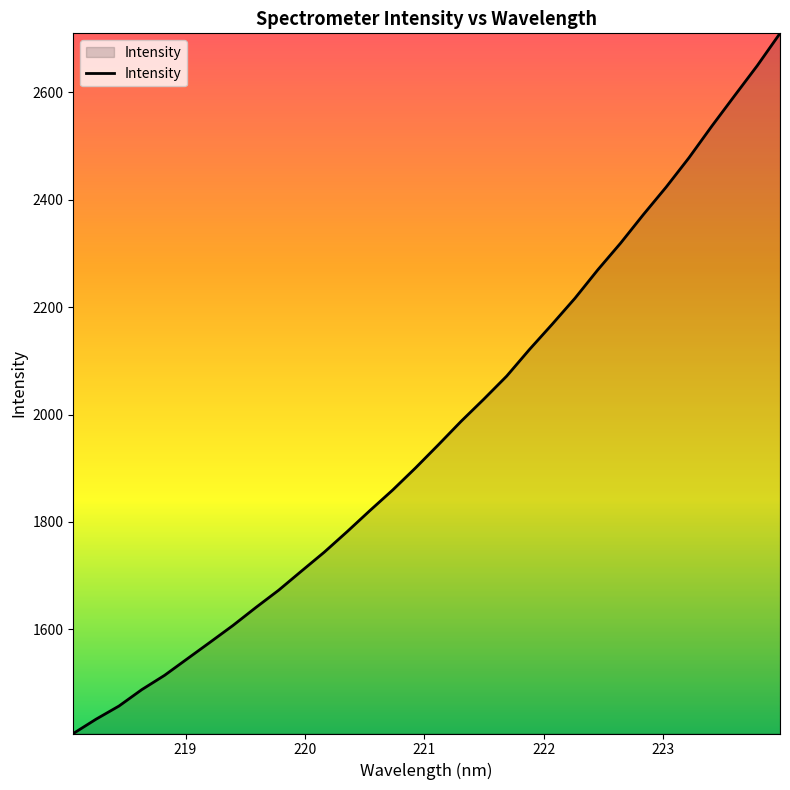

What is the smallest value displayed?

1406.0